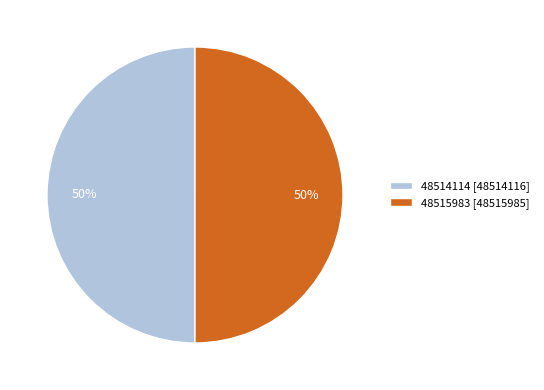

Is it true that 48515983 is 45% of the pie?

False